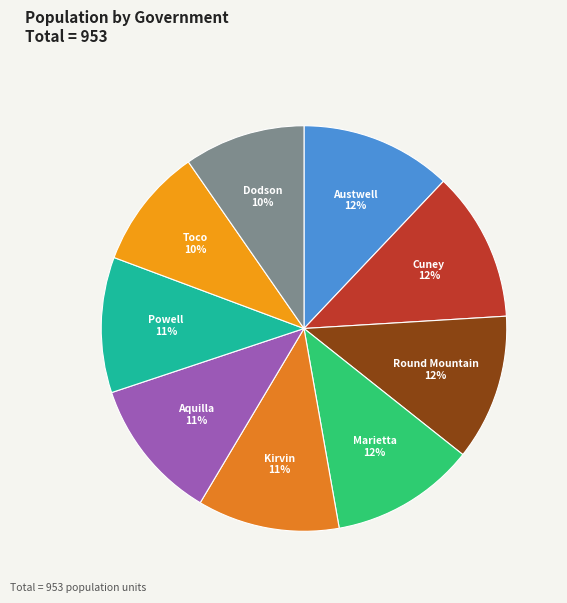

How many slices are in this pie chart?

9